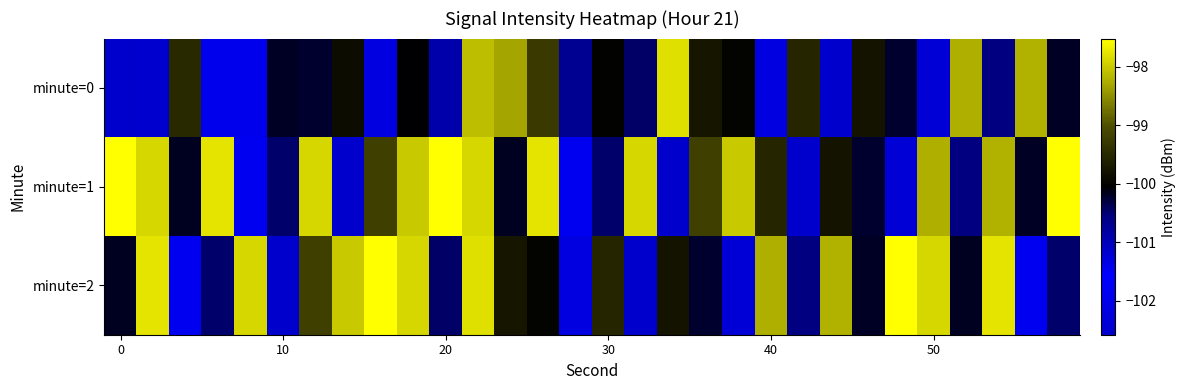

Rank the series by their maximum value, from highest to lowest.

minute=1, minute=2, minute=0